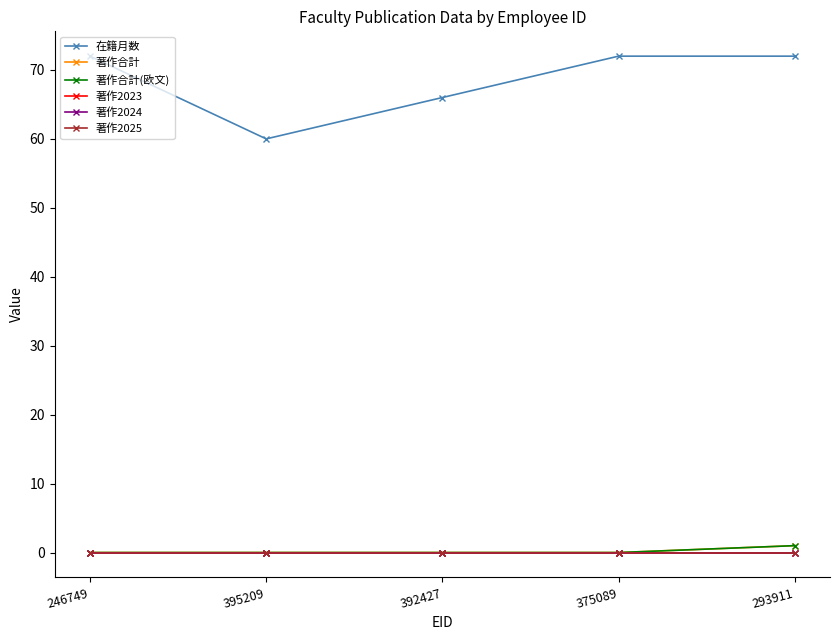

Which category has the highest value in the 著作合計 series?

293911